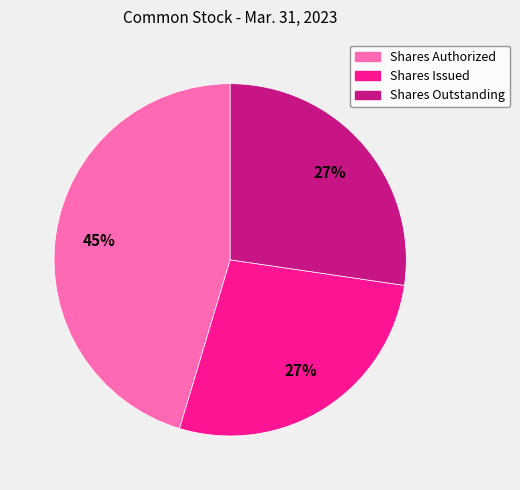

How many segments does this pie chart have?

3